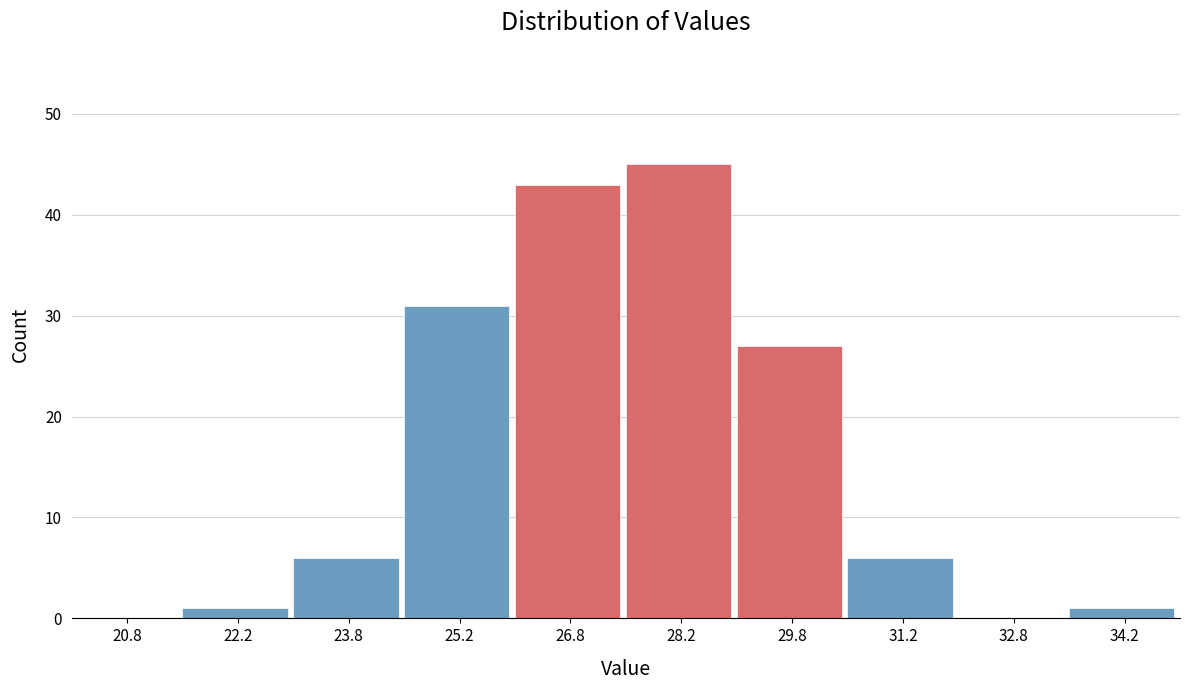

Reading left to right, transcribe this chart: for each bar, give the range it covers on the x-axis and its height. Neither the bar edges nor the heights are printed on the chart, so give them approximately, as read against the axes.

20.0 to 21.5: 0
21.5 to 23.0: 1
23.0 to 24.5: 6
24.5 to 26.0: 31
26.0 to 27.5: 43
27.5 to 29.0: 45
29.0 to 30.5: 27
30.5 to 32.0: 6
32.0 to 33.5: 0
33.5 to 35.0: 1